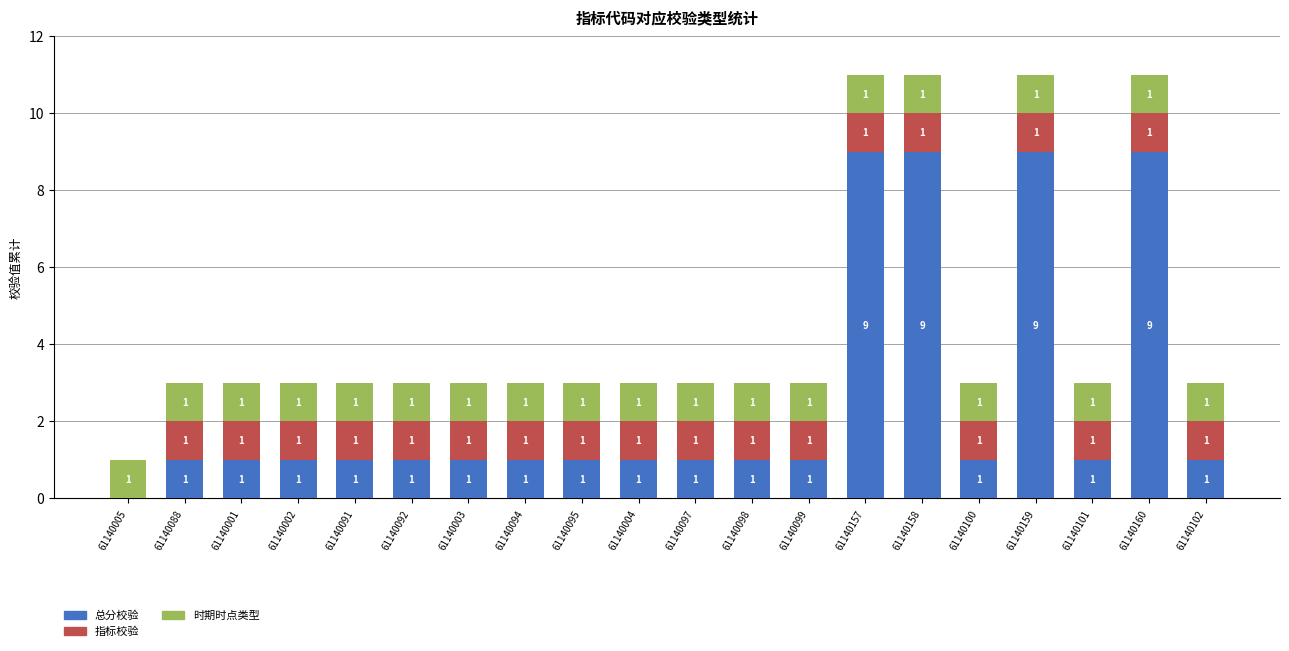

Are the bars grouped side by side (vs. stacked)?

No